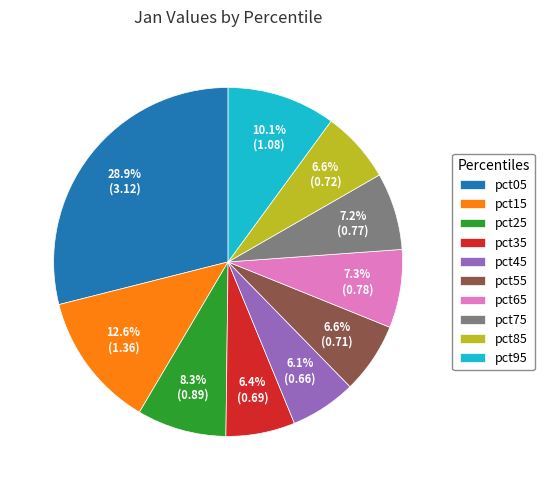

Which slice is the largest?

pct05